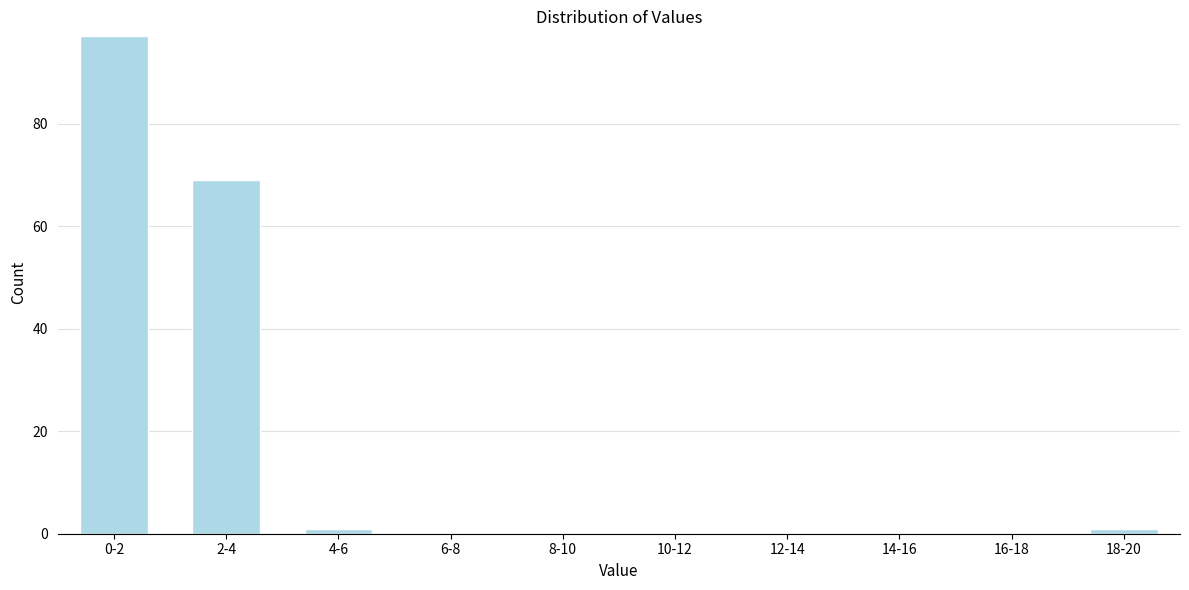

Reading left to right, extract all data points from this chart.

0-2=97	2-4=69	4-6=1	6-8=0	8-10=0	10-12=0	12-14=0	14-16=0	16-18=0	18-20=1